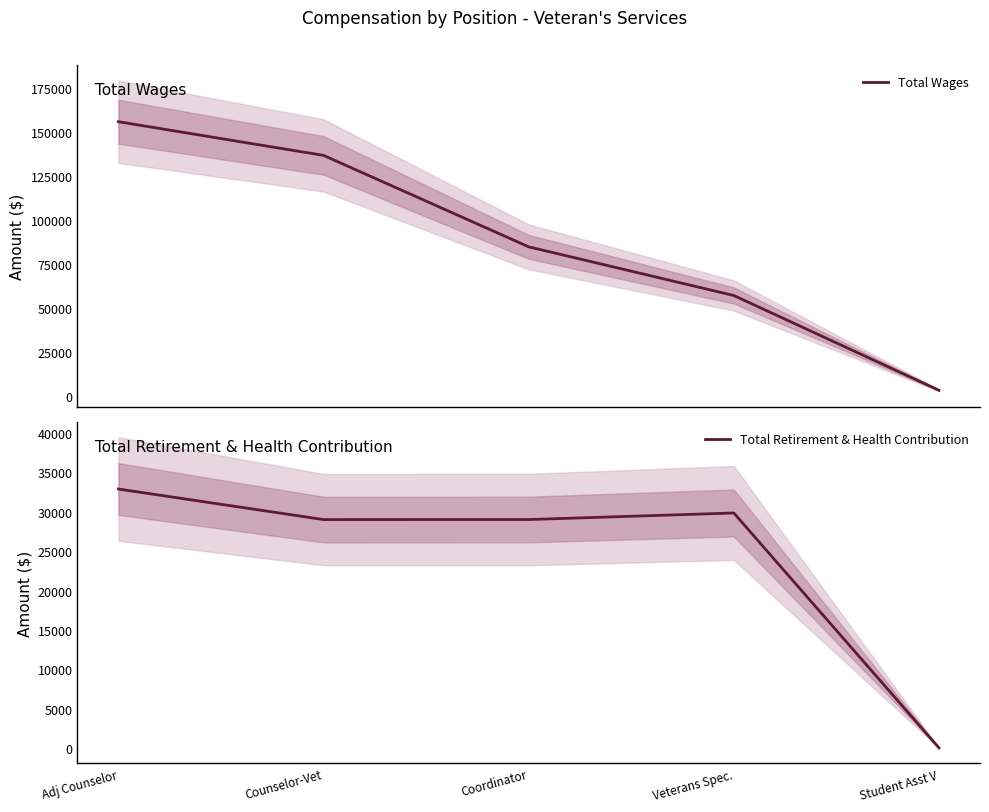

At which category does the chart reach its peak across all series?

Adj Counselor